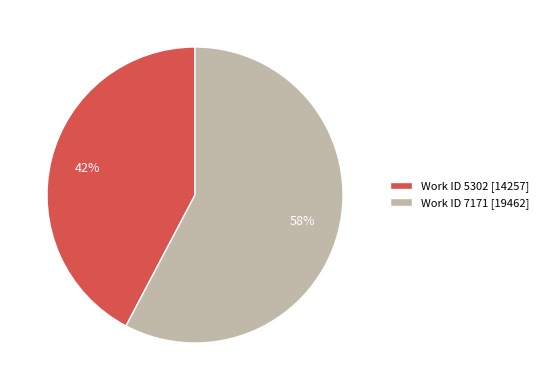

What is the smallest slice in the pie chart?

Work ID 5302 [14257]